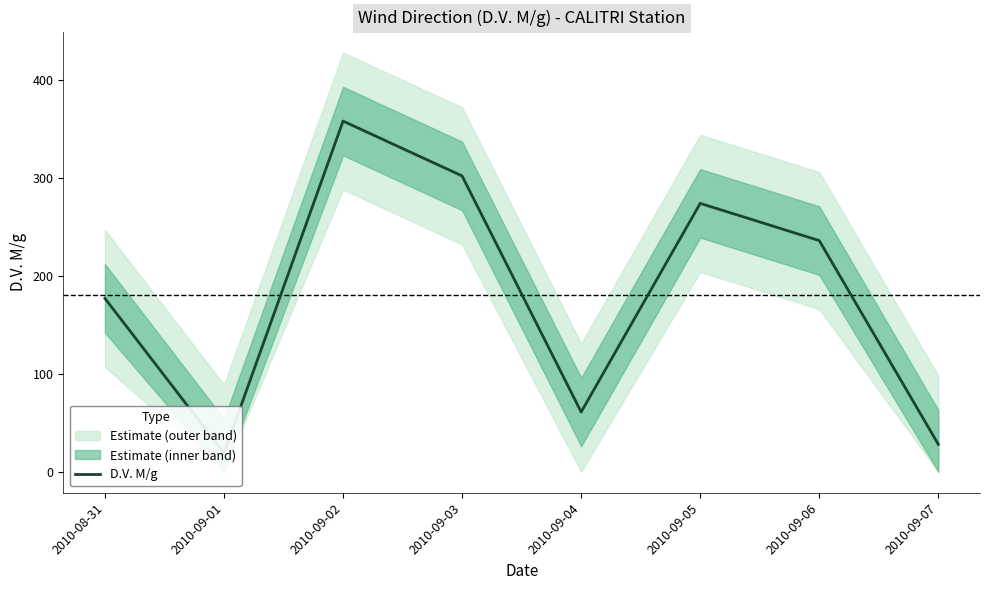

Which label corresponds to the largest value in the chart?

2010-09-02